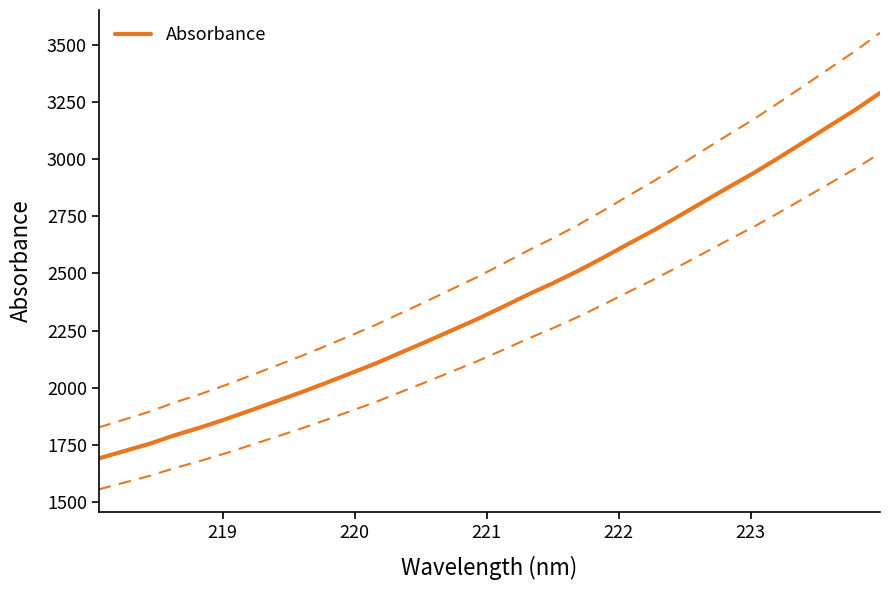

What is the lowest value of the Absorbance series?

1691.2